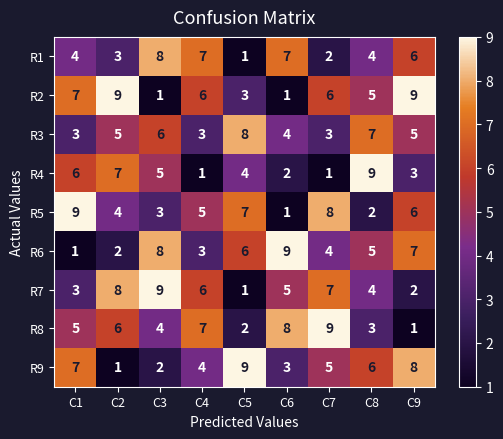

What is the spread (max minus min) of values at C4?

6